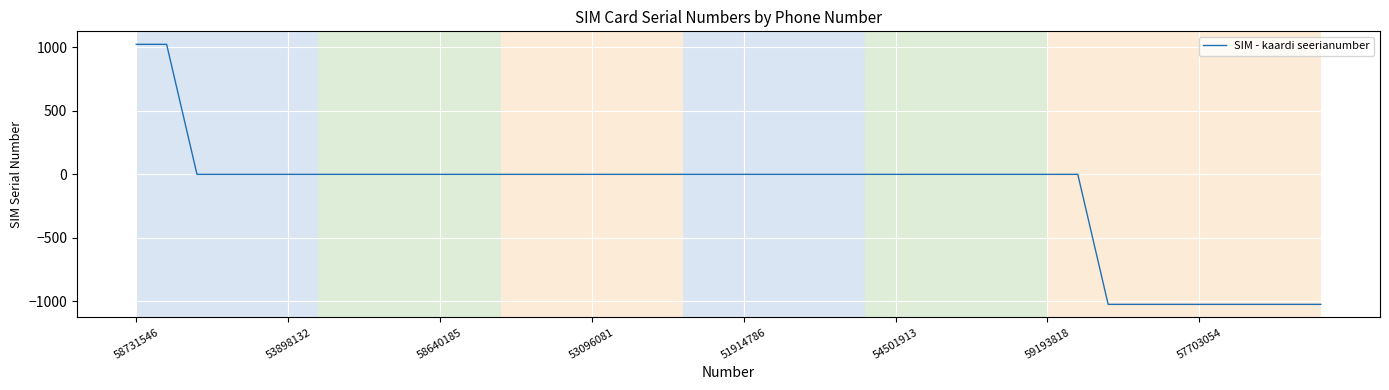

What is the difference between the second highest and second lowest values?

2048